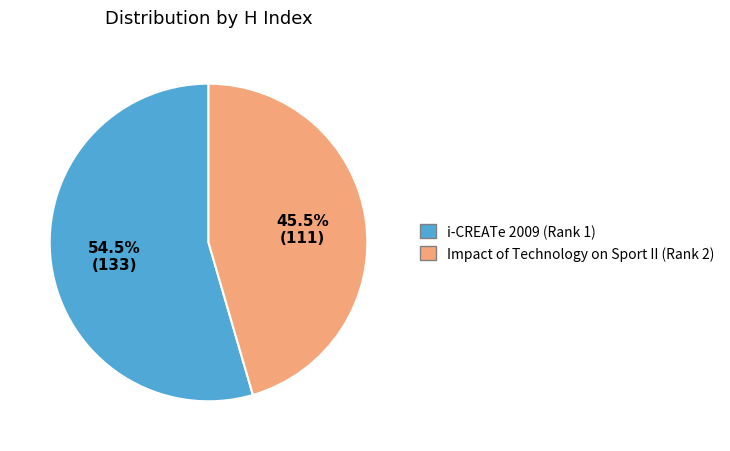

Is i-CREATe 2009 (Rank 1) the majority of the pie?

Yes